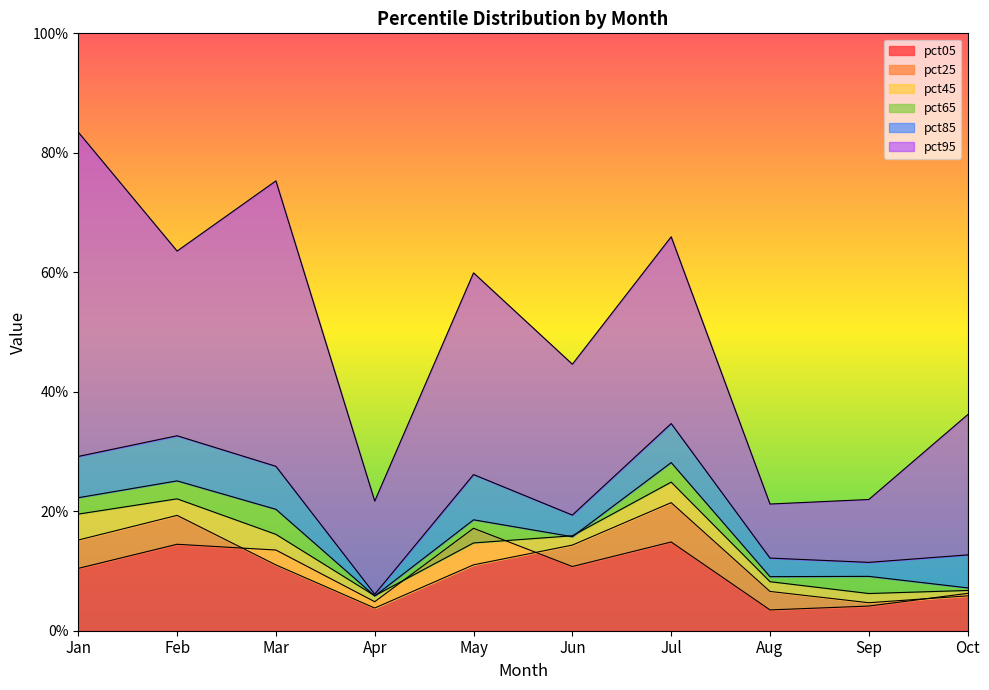

What is the difference between the highest and lowest values at Sep?

0.2